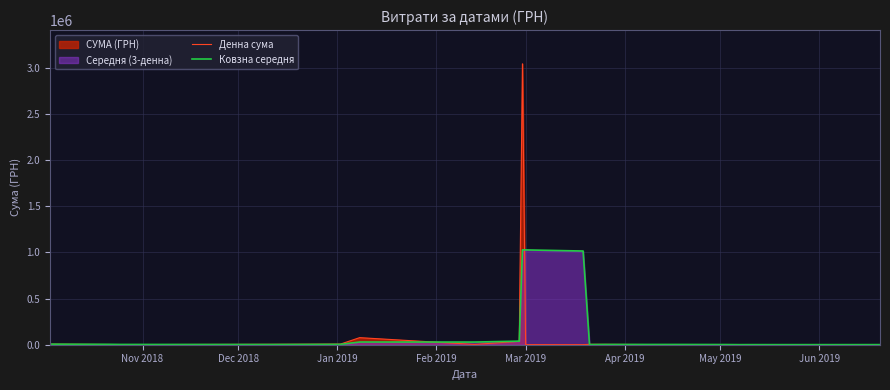

List the series in order of their peak value, highest first.

Денна сума, Ковзна середня